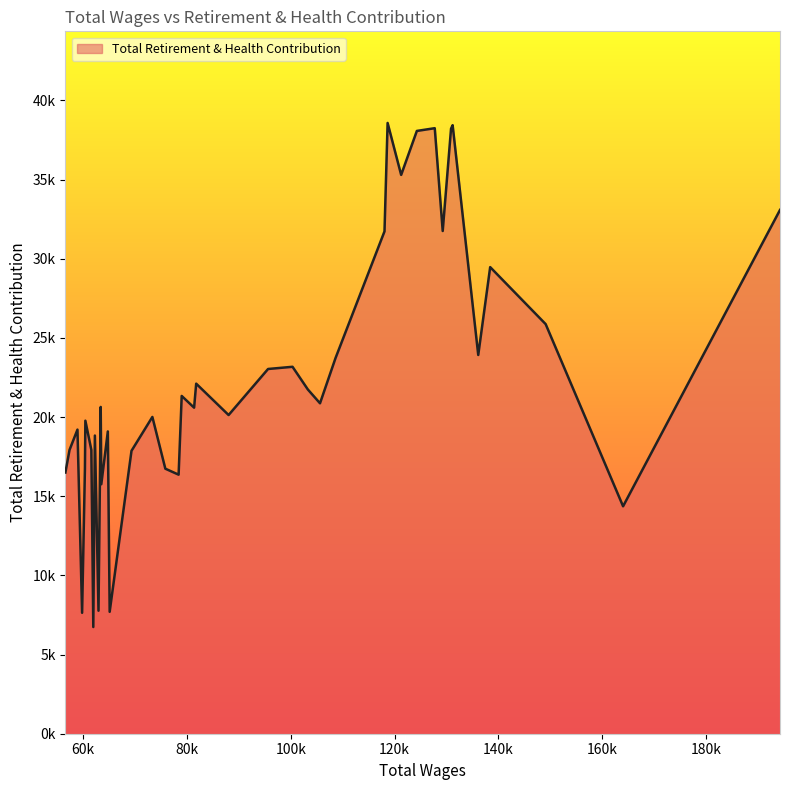

Does the chart display data point markers on the line(s)?

No